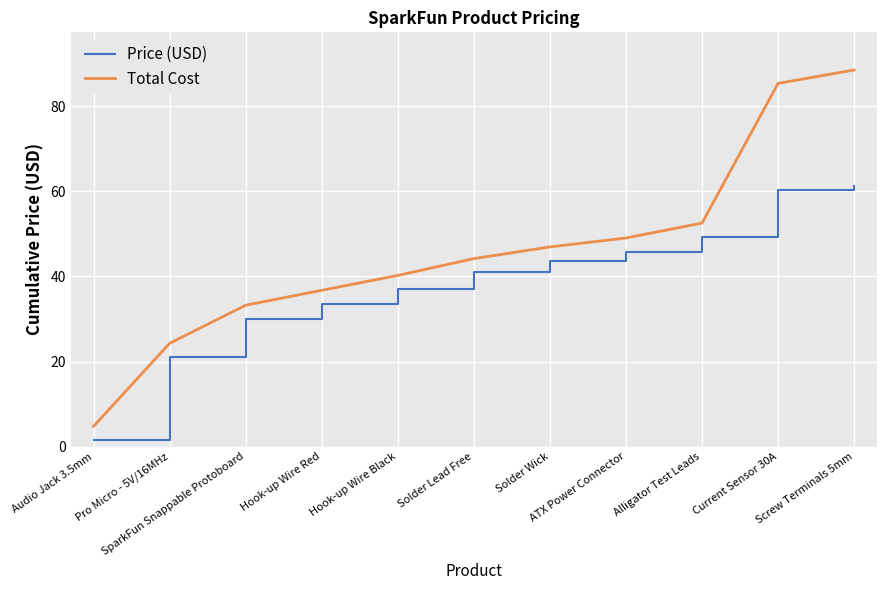

What is the lowest value of the Price (USD) series?

1.6